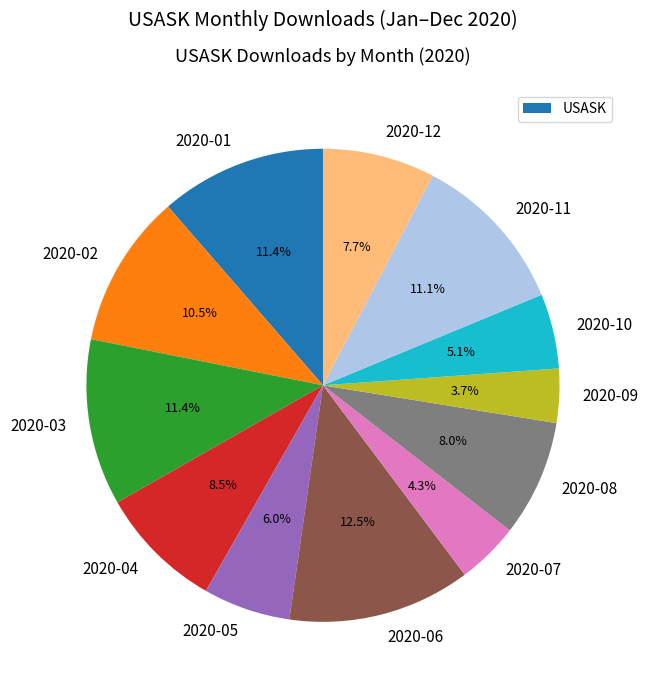

How much of the chart is everything except 2020-07?

95.7%